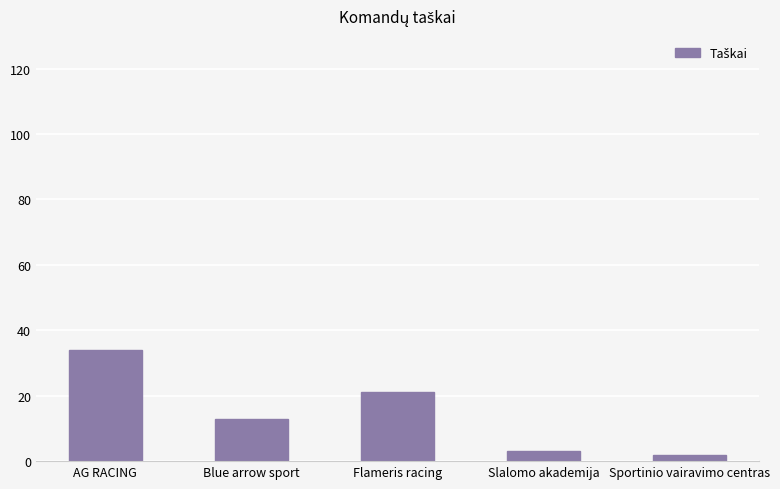

What is the change in value from AG RACING to Blue arrow sport?

-21